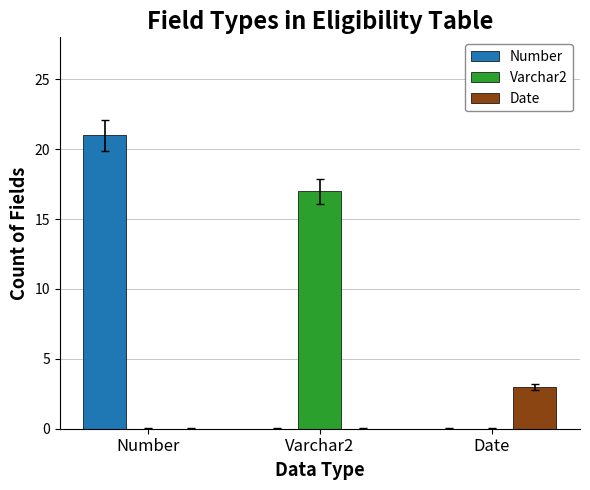

Reading left to right, list all the values displayed in this chart.

Number: Number=21	Varchar2=0	Date=0
Varchar2: Number=0	Varchar2=17	Date=0
Date: Number=0	Varchar2=0	Date=3